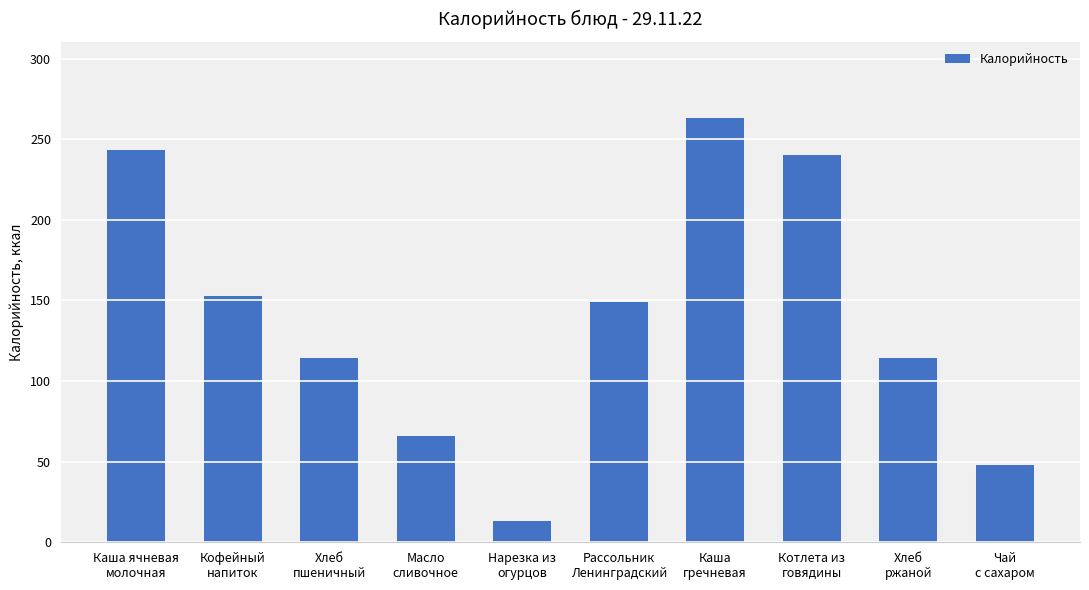

At which category does the chart reach its minimum across all series?

Нарезка из
огурцов